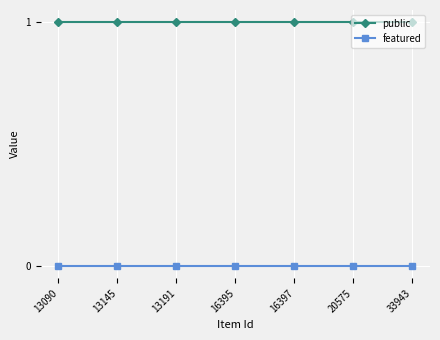

The public series shows 0 at 20575. True or false?

False